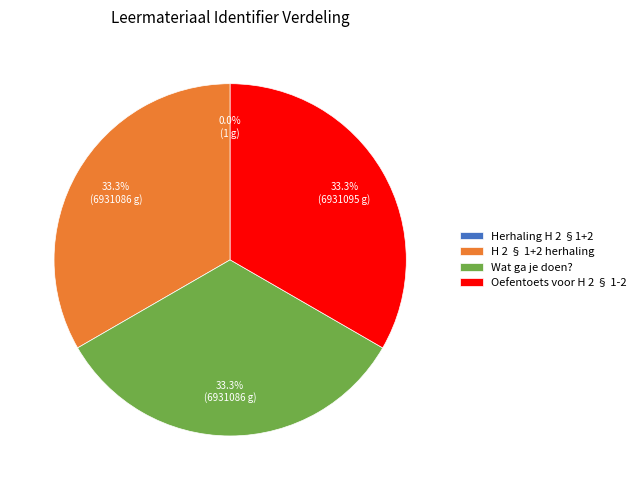

What is the ratio of the value at Oefentoets voor H 2 § 1-2 to the value at Wat ga je doen??

1.0